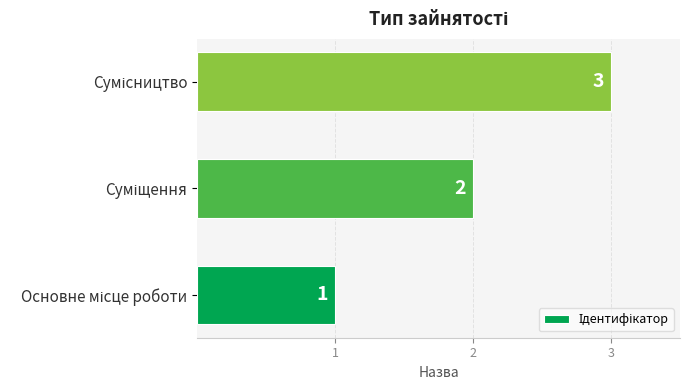

What is the sum of all values?

6